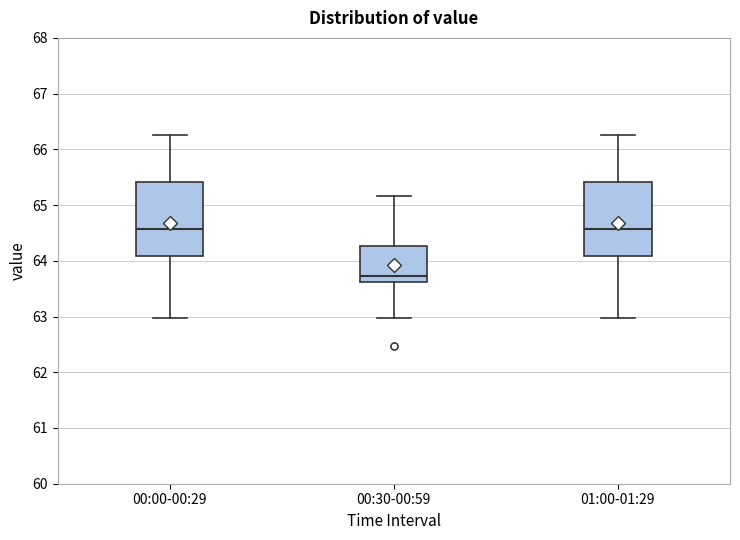

Reading left to right, transcribe this box plot: for each box, give where its median line is, the range the box spans, and where its two whiskers end, as read against the y-axis. The values are not printed on the chart, so give them approximately, as read against the axis.

00:00-00:29: median 64.6, box 64.1 to 65.4, whiskers 63.0 to 66.3
00:30-00:59: median 63.7, box 63.6 to 64.3, whiskers 63.0 to 65.2
01:00-01:29: median 64.6, box 64.1 to 65.4, whiskers 63.0 to 66.3